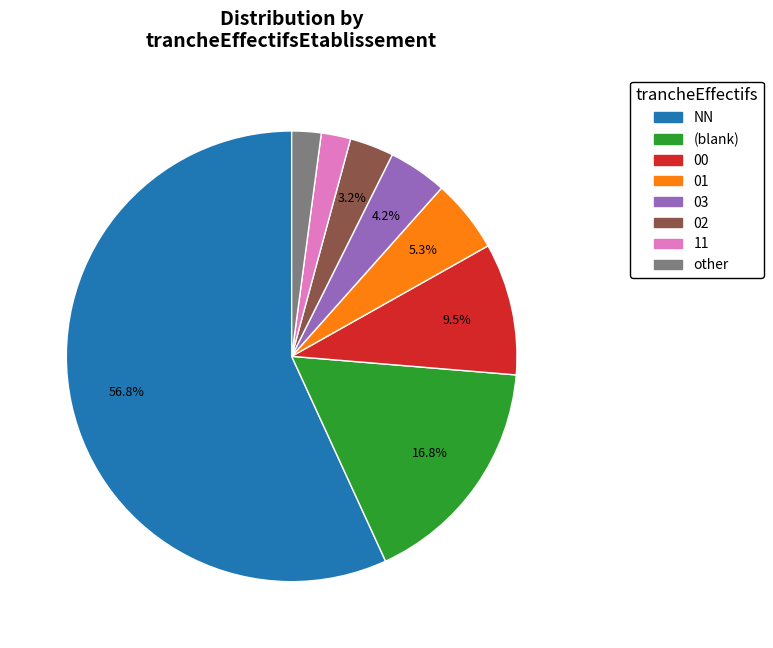

Is there a majority slice in this chart?

Yes